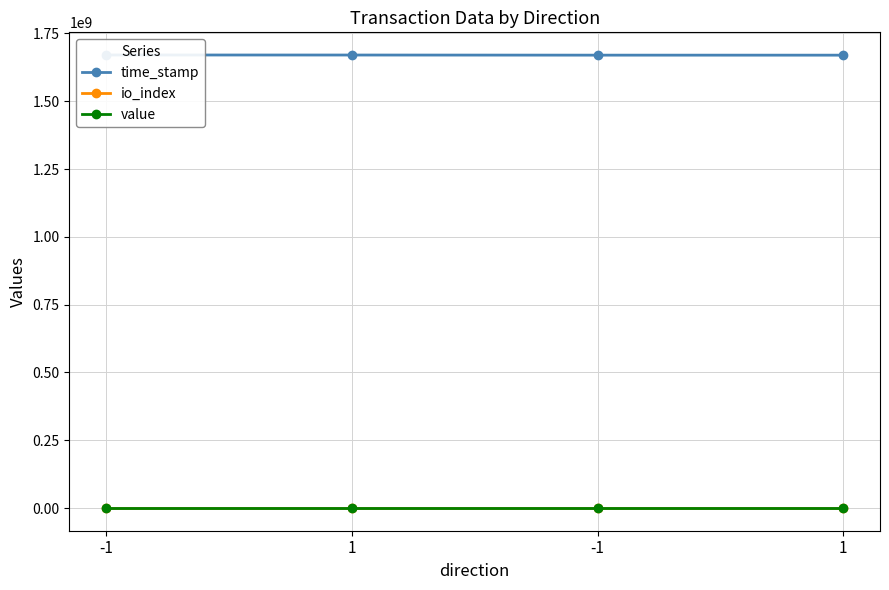

True or false: value and io_index intersect in this chart.

True